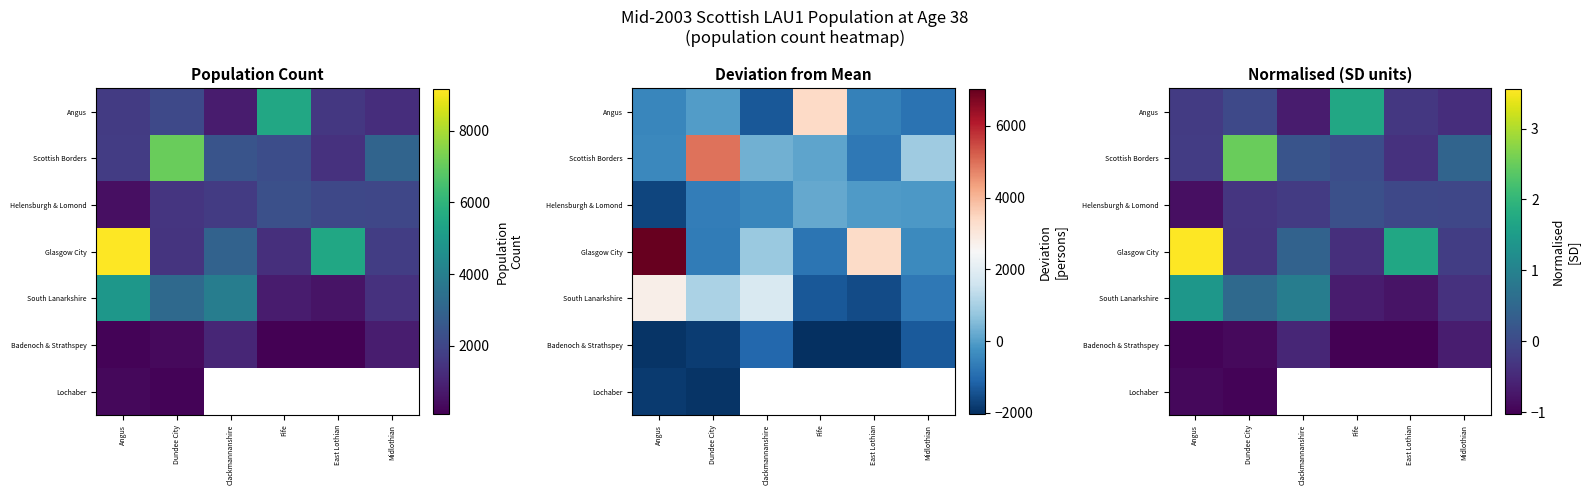

Rank the categories by Scottish Borders value from lowest to highest.

East Lothian, Angus, Fife, Clackmannanshire, Midlothian, Dundee City